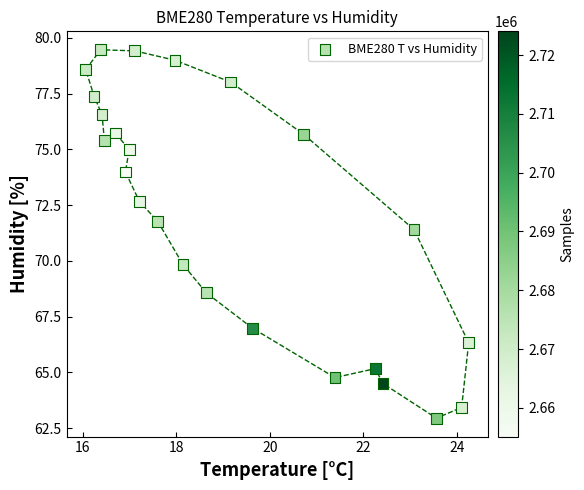

What Y value in the scatter plot is closest to 71?

71.4